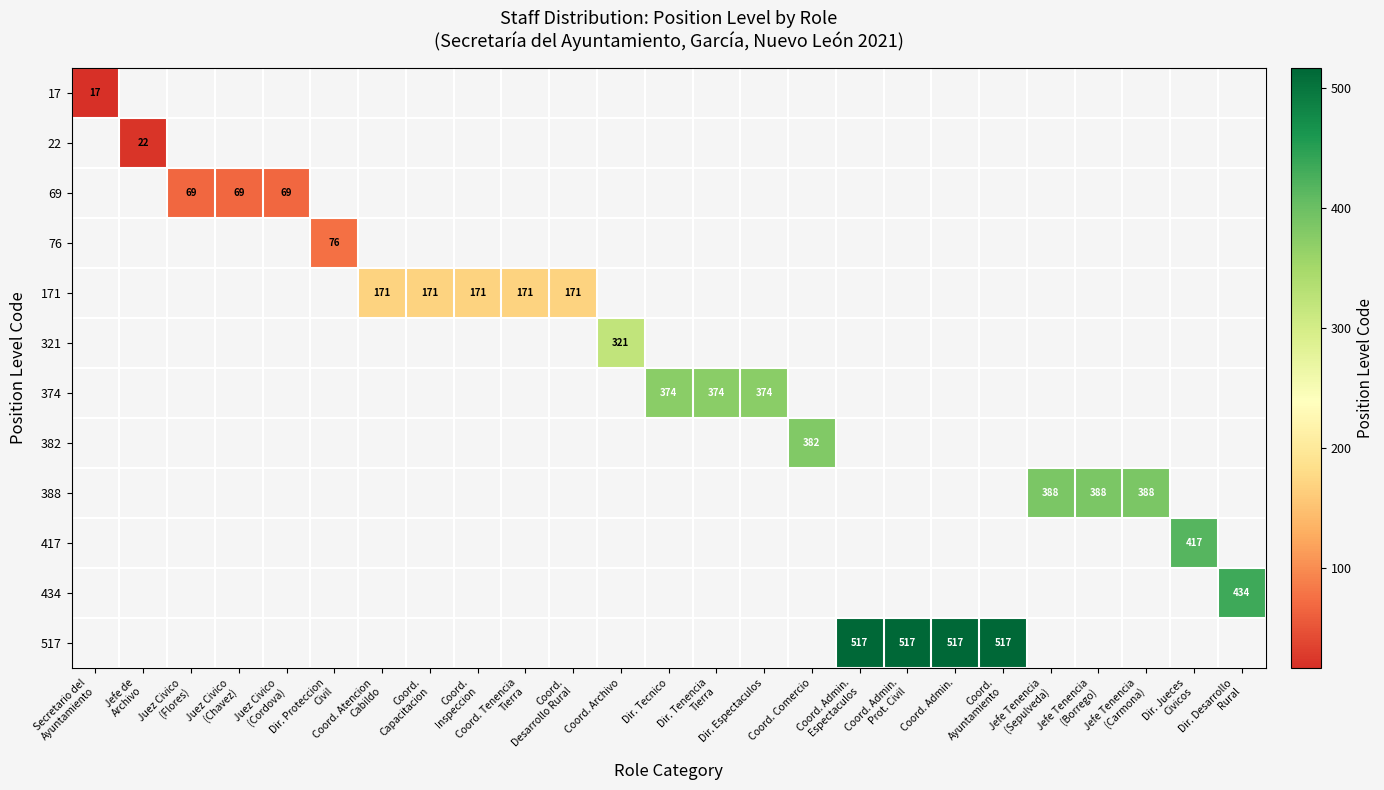

Which category has the highest value in the 22 series?

Secretario del Ayuntamiento